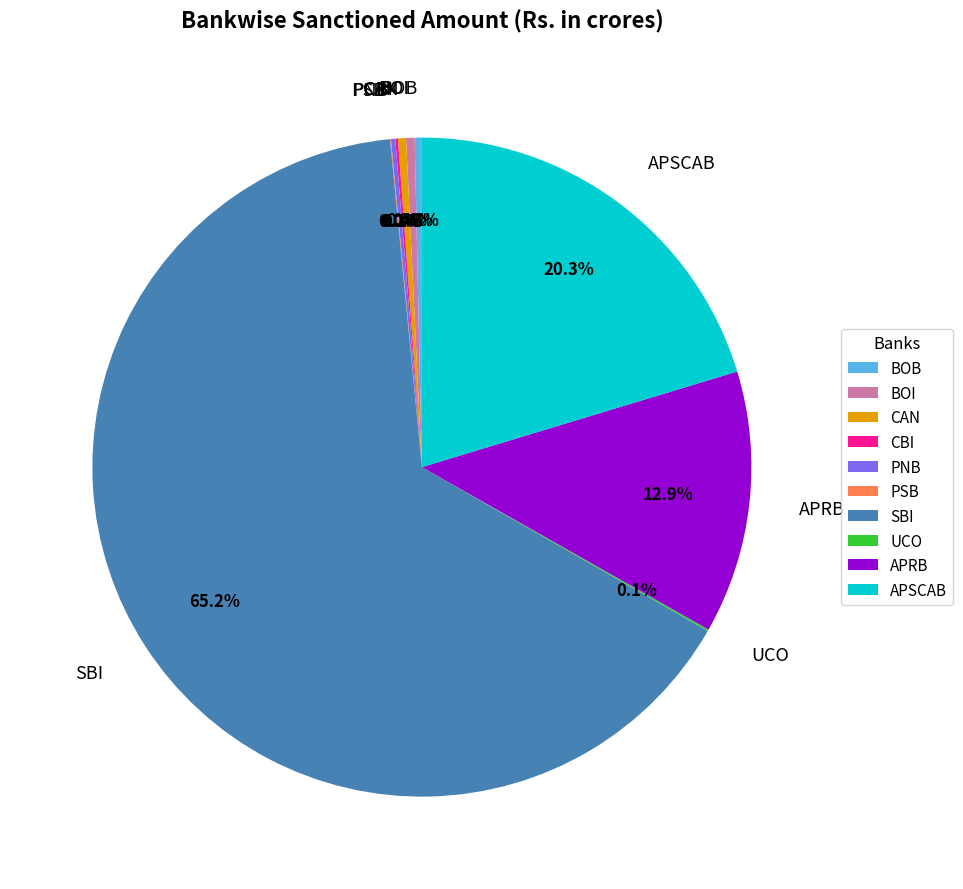

Is there any slice that represents more than half of the pie?

Yes